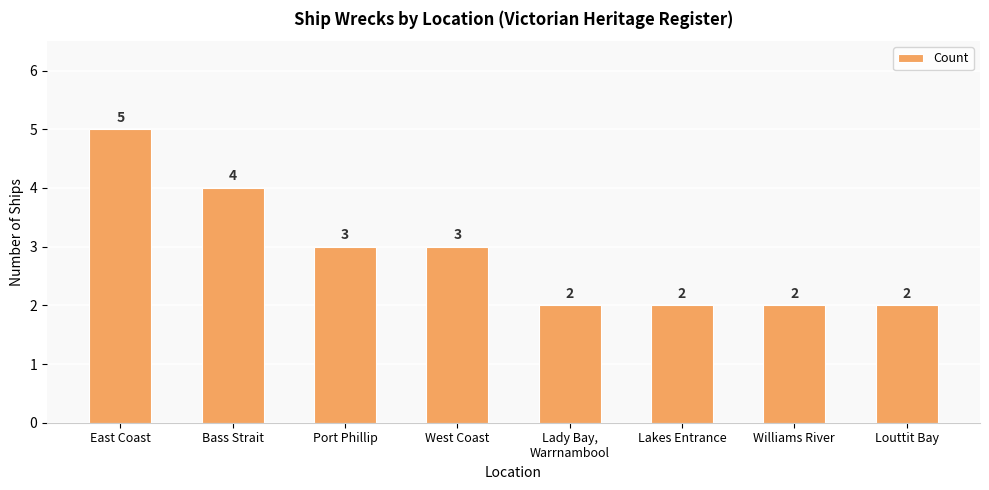

At which category does the chart reach its peak across all series?

East Coast